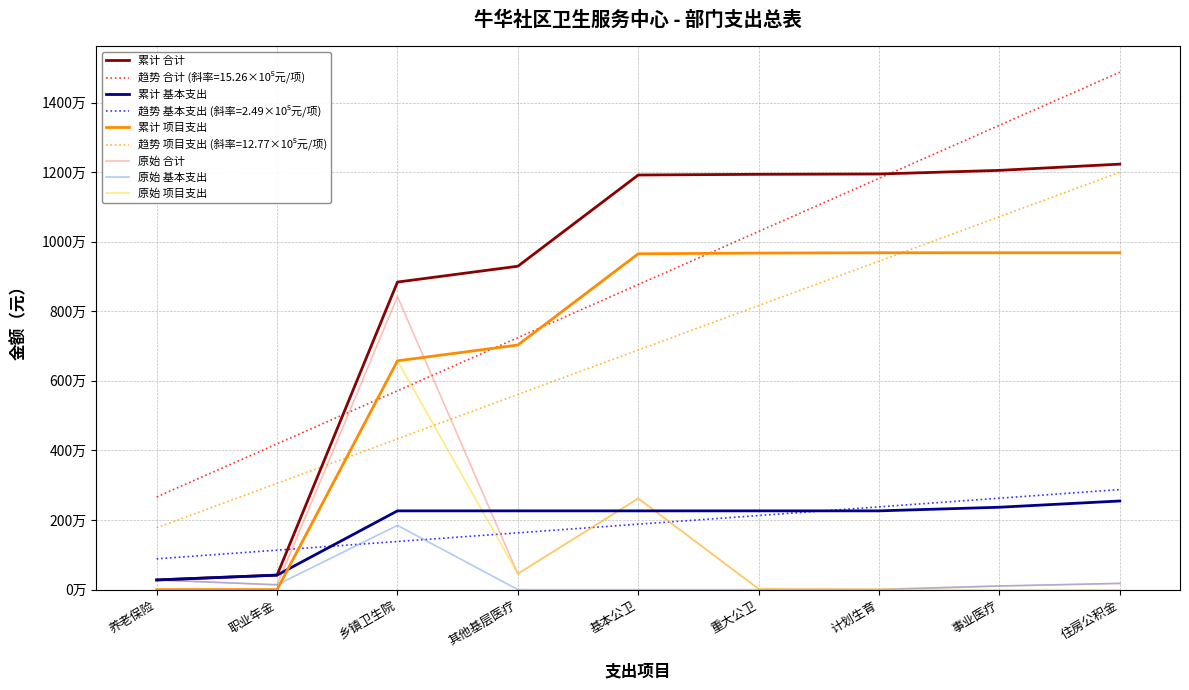

What is the label of the 3rd point from the left?

乡镇卫生院